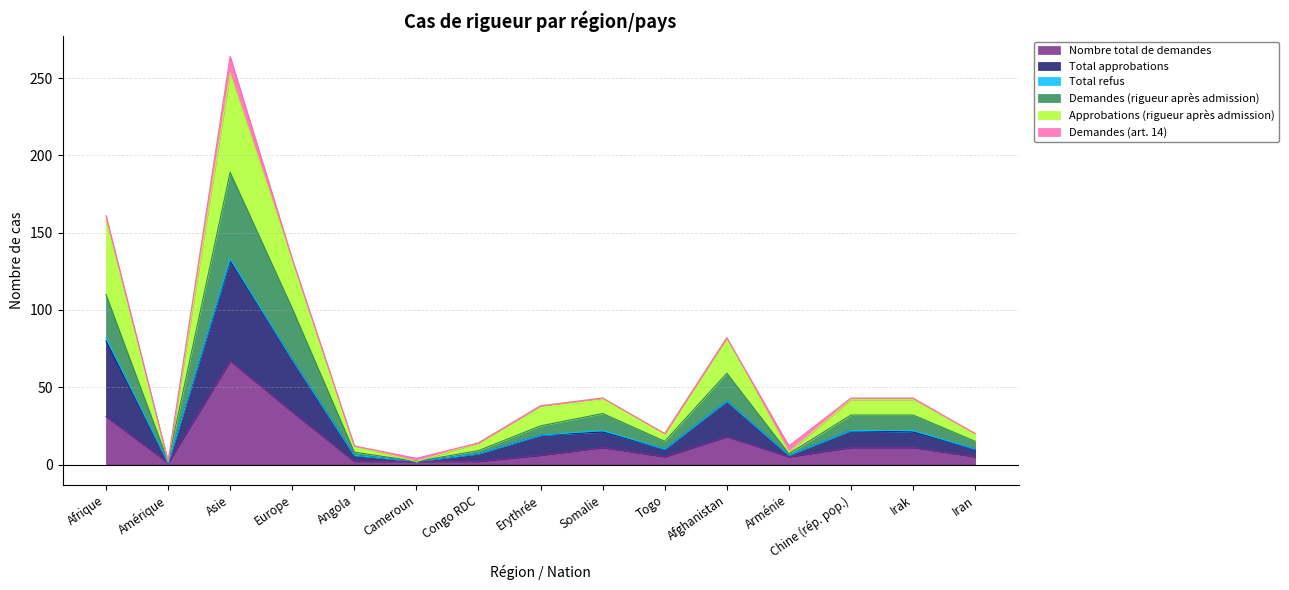

Which category has the highest value across all series?

Asie